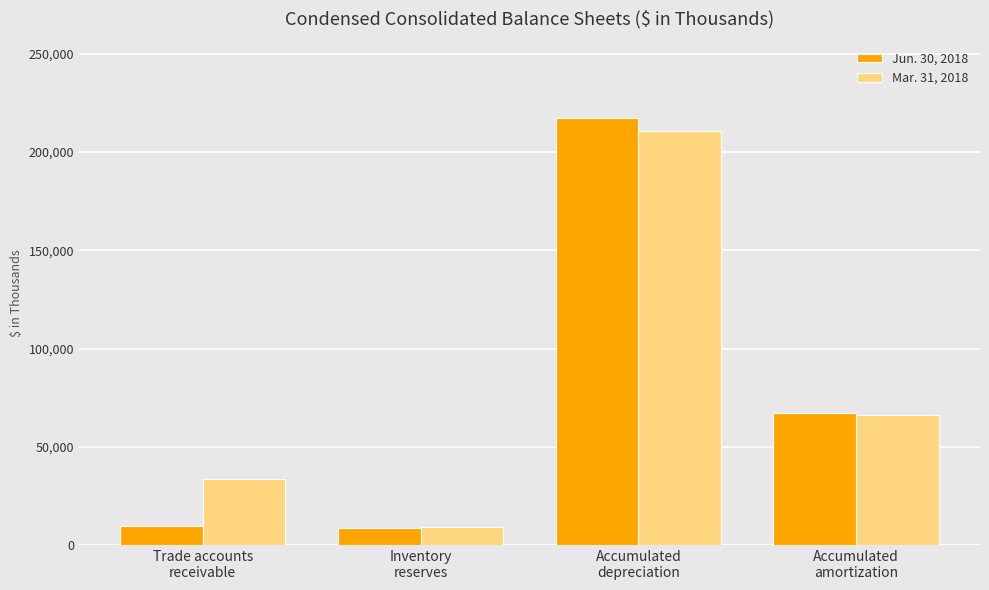

Read the Jun. 30, 2018 value at Inventory
reserves.

8584